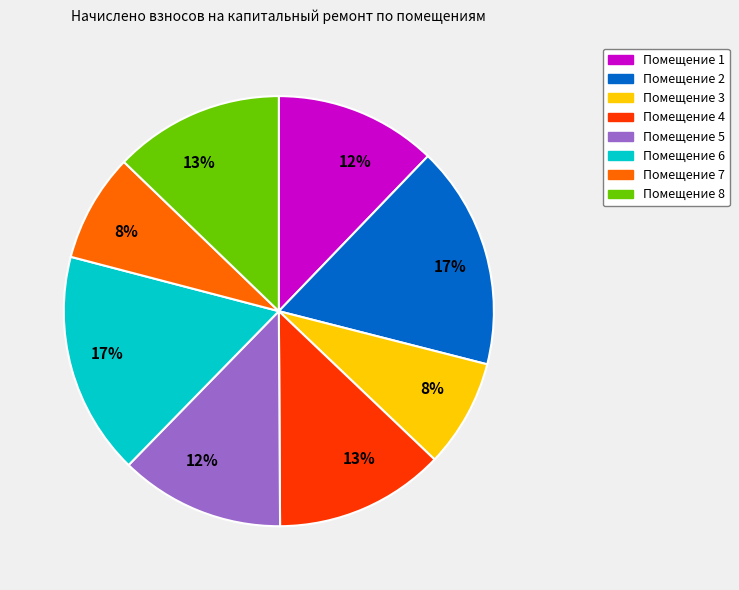

To the nearest percent, what is the average slice percentage?

12%